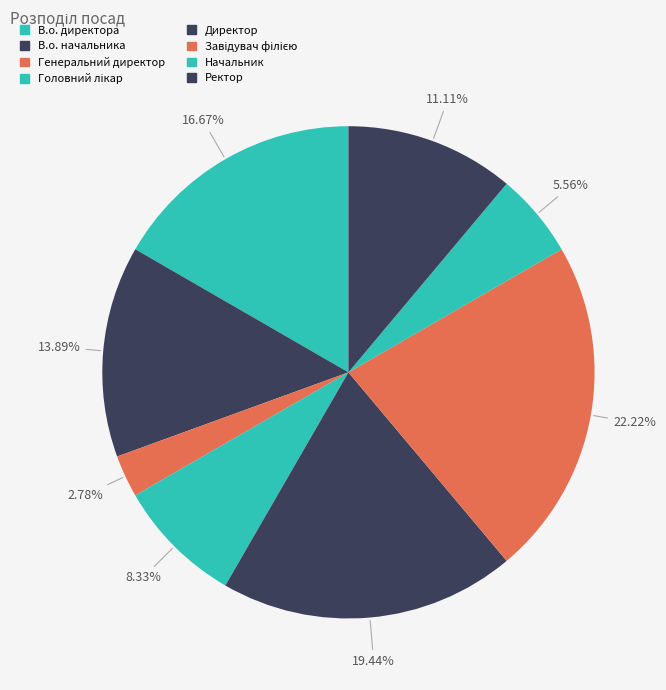

Which slice is the largest?

Завідувач філією